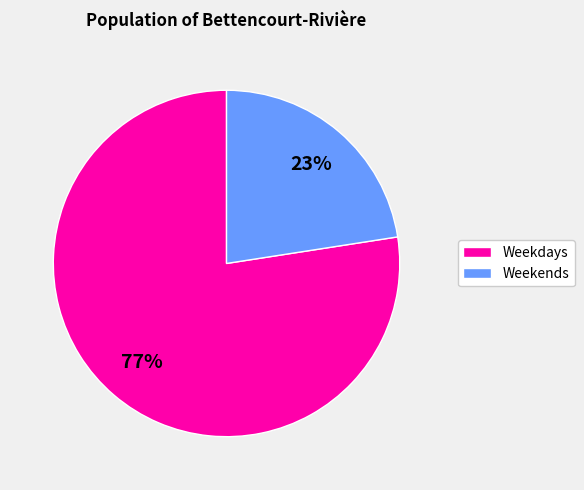

Is there any slice that represents more than half of the pie?

Yes